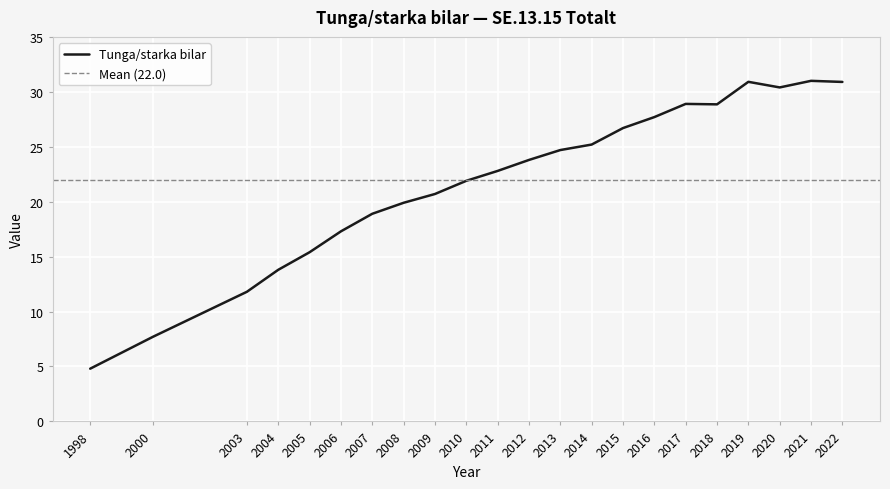

The chart shows a value of 13.0 at 2014. True or false?

False